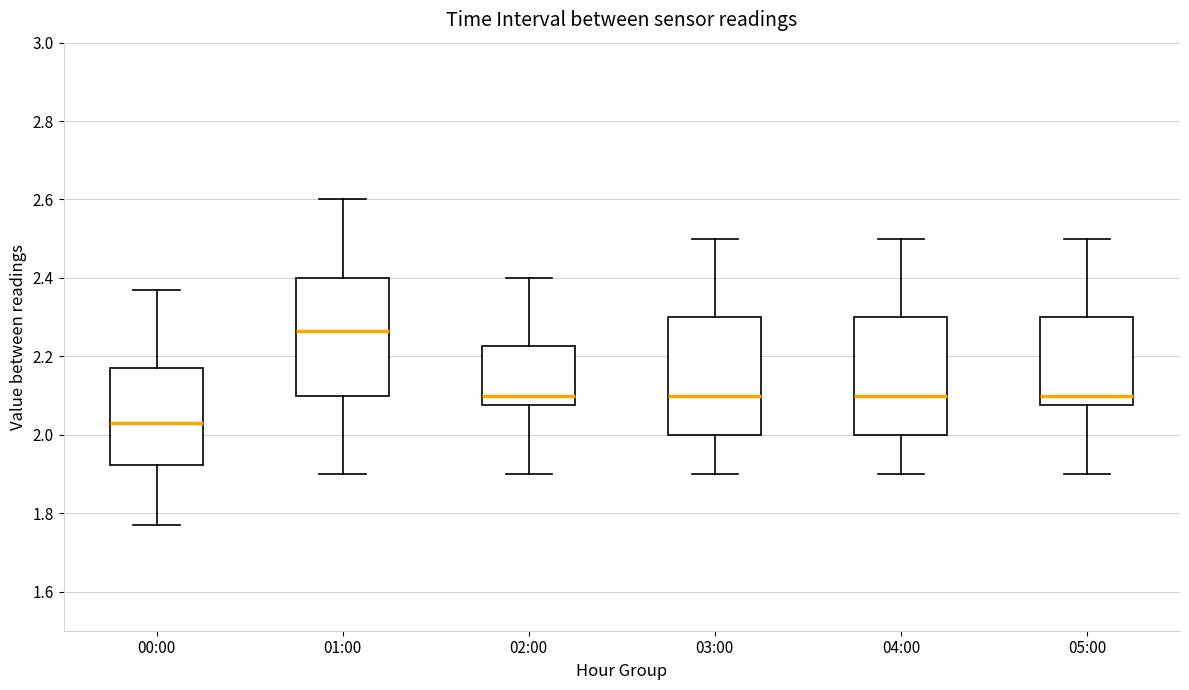

Reading left to right, read every box against the y-axis: the position of its median line, the range the box covers, and the ends of its whiskers. The values are not printed on the chart, so give them approximately, as read against the axis.

00:00: median 2.04, box 1.92 to 2.18, whiskers 1.78 to 2.38
01:00: median 2.26, box 2.10 to 2.40, whiskers 1.90 to 2.60
02:00: median 2.10, box 2.08 to 2.22, whiskers 1.90 to 2.40
03:00: median 2.10, box 2.00 to 2.30, whiskers 1.90 to 2.50
04:00: median 2.10, box 2.00 to 2.30, whiskers 1.90 to 2.50
05:00: median 2.10, box 2.08 to 2.30, whiskers 1.90 to 2.50